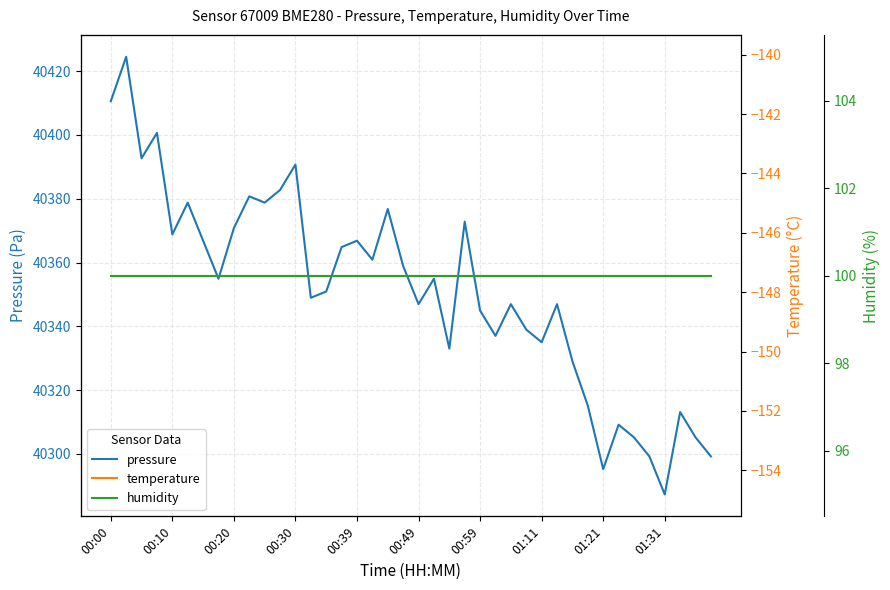

The value of pressure at 14 is 69371.8. True or false?

False